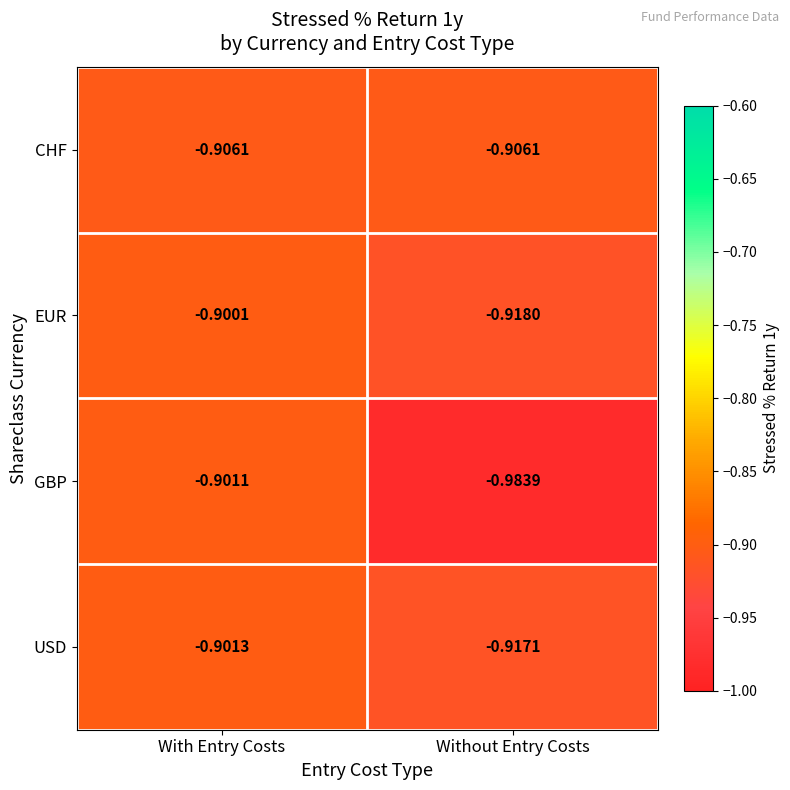

Which category has the highest value across all series?

With Entry Costs